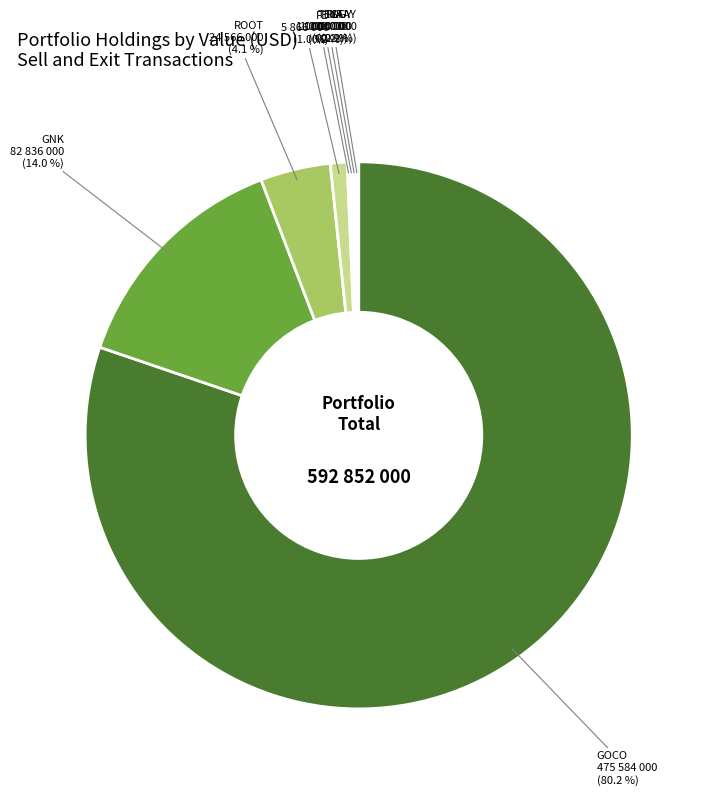

Is there any slice that represents more than half of the pie?

Yes